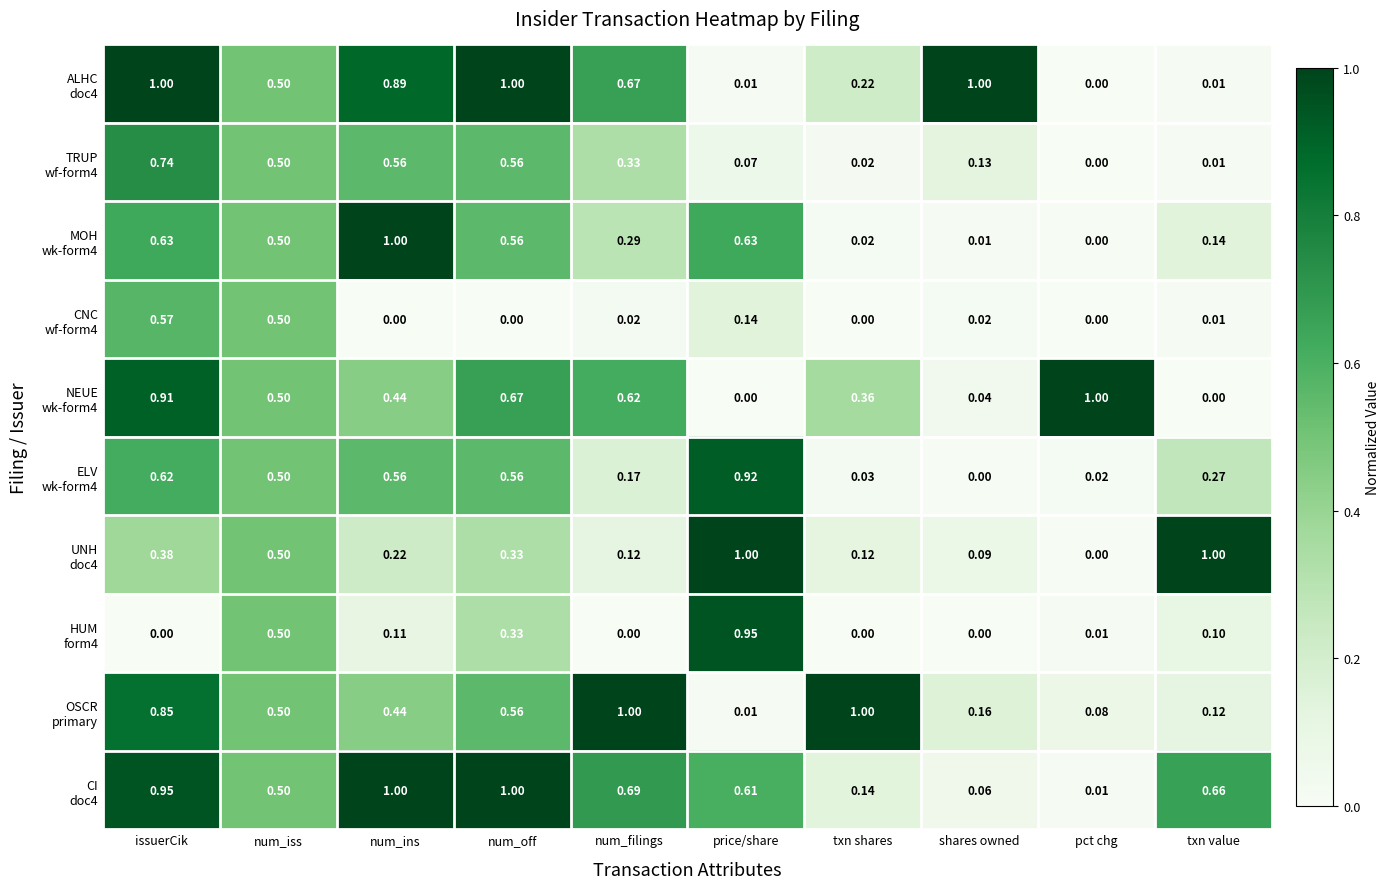

At which category is the sum across all series the highest?

issuerCik